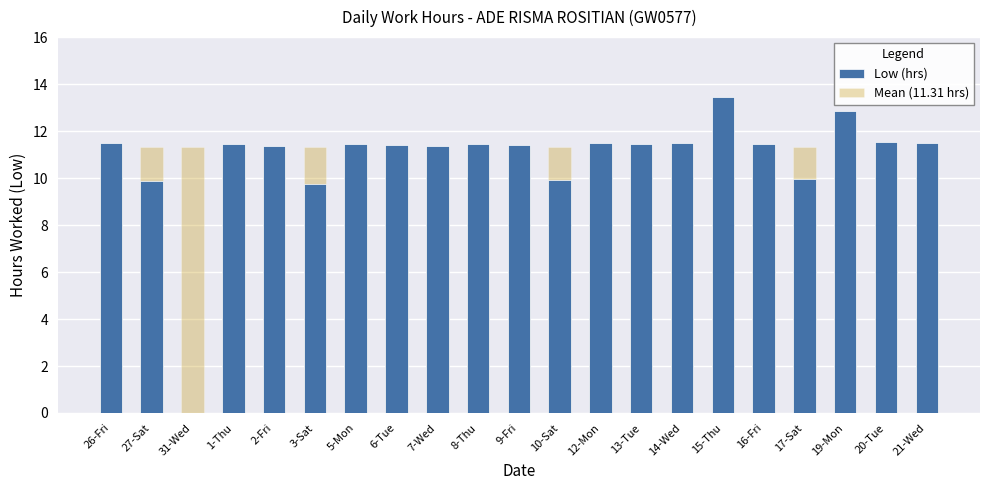

Which series has the largest range (max minus min)?

Low (hrs)